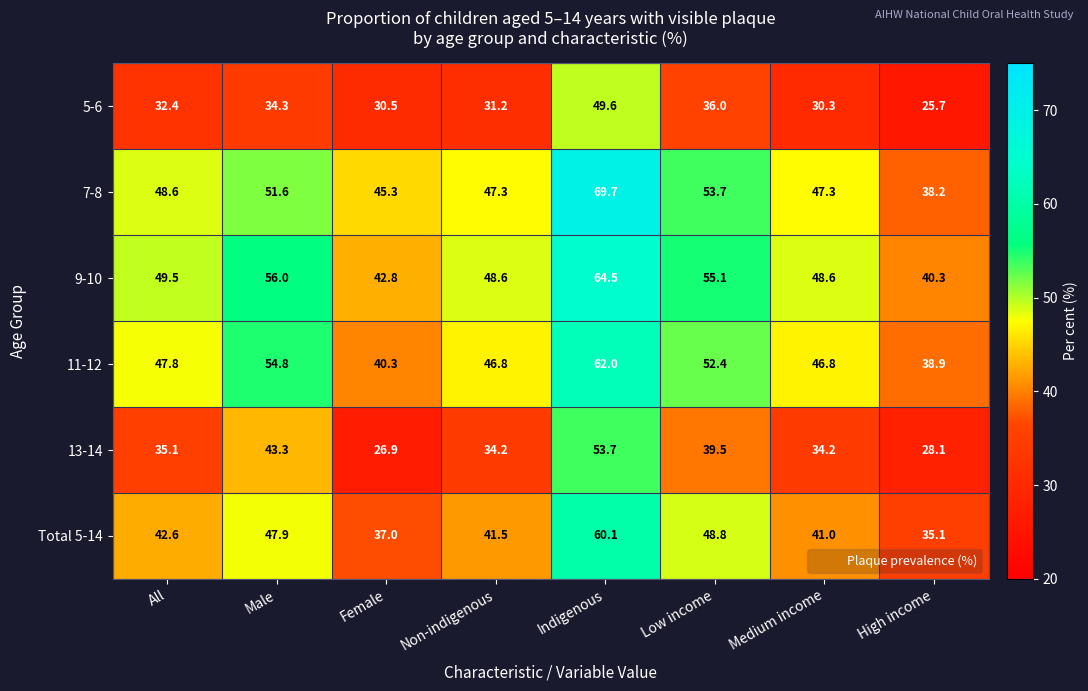

Rank the series at Medium income from highest to lowest value.

9-10, 7-8, 11-12, Total 5-14, 13-14, 5-6